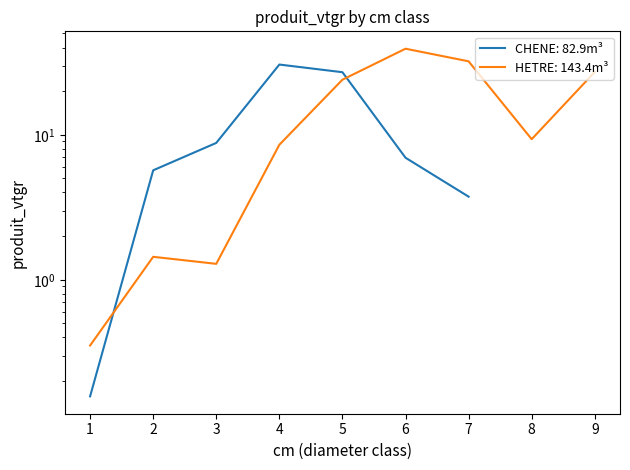

At which label does the data first exceed 9?

5